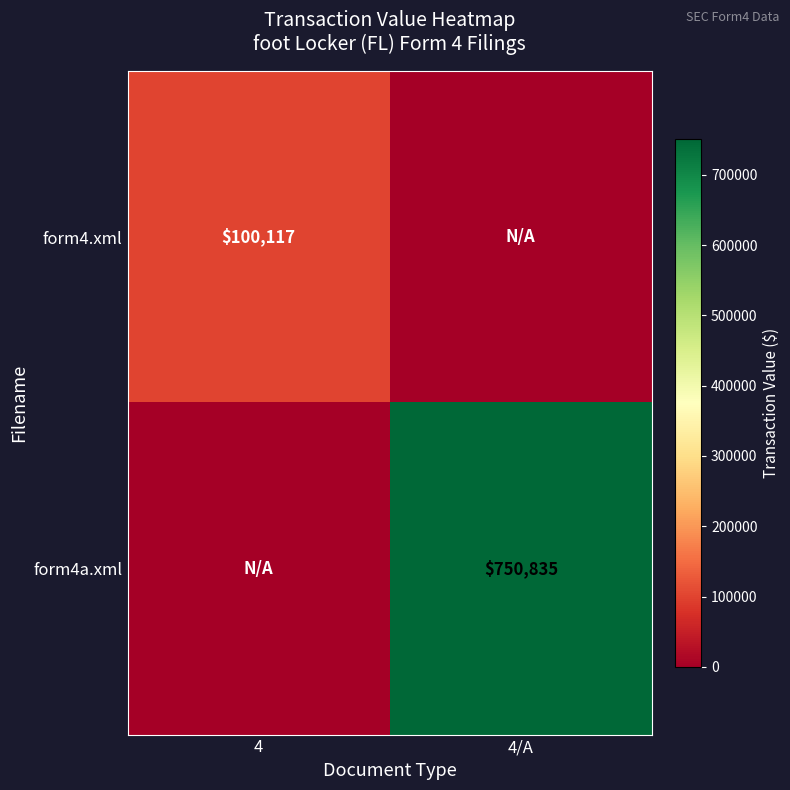

True or false: form4a.xml has a value of 750835 at 4/A.

True